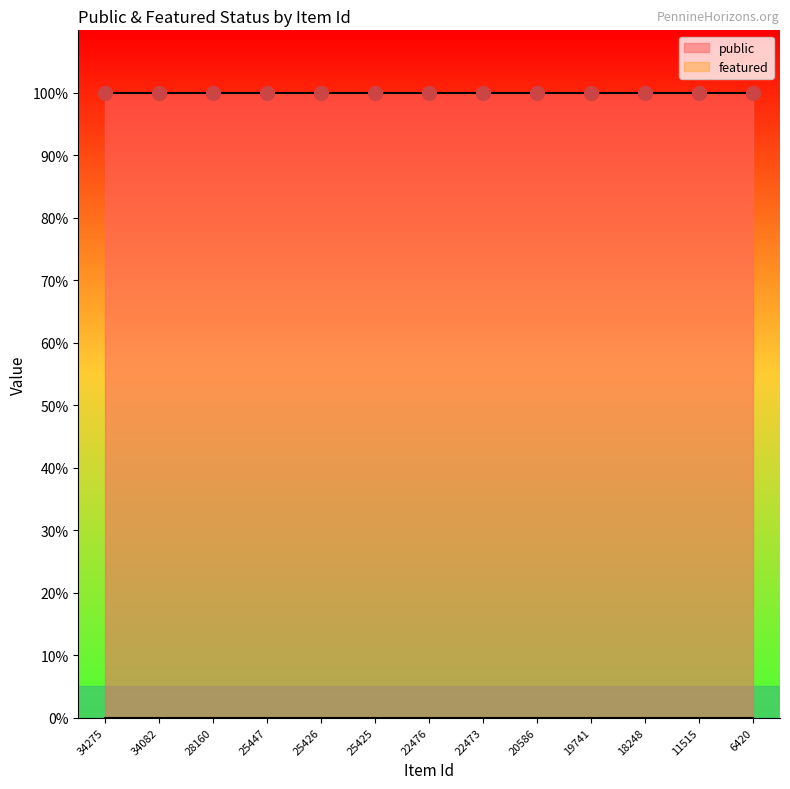

True or false: public has a value of 2 at 11515.

False